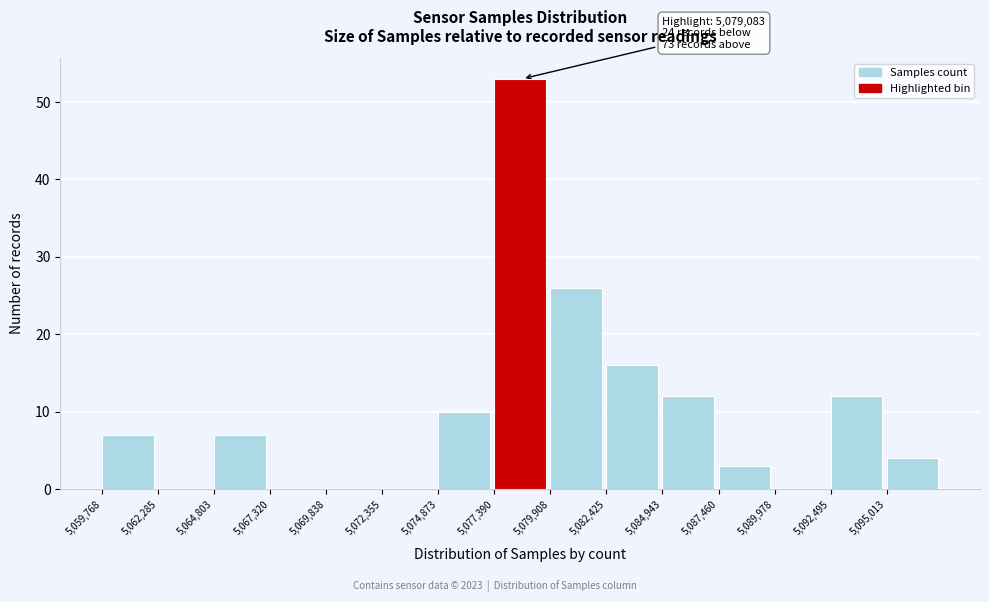

Which range on the x-axis has the tallest bar?

5077500 to 5080000